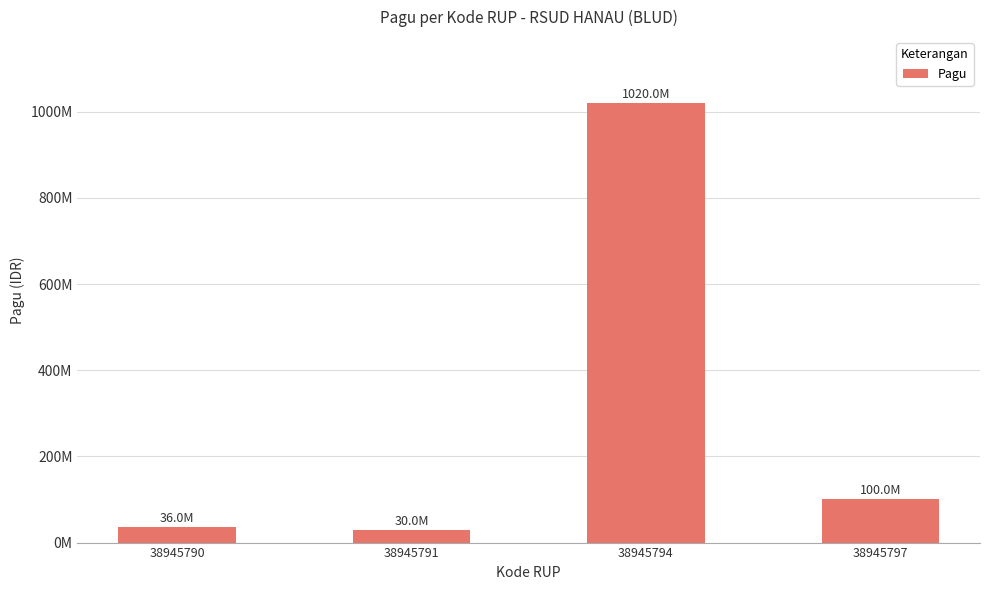

Are the bars horizontal?

No